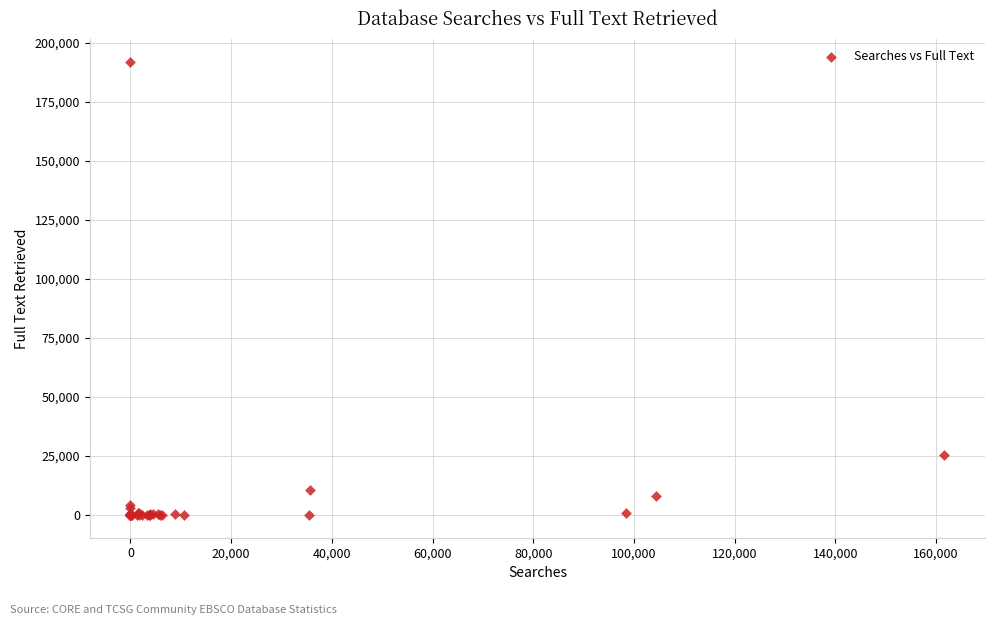

What Y value in the scatter plot is closest to 95986?

25276